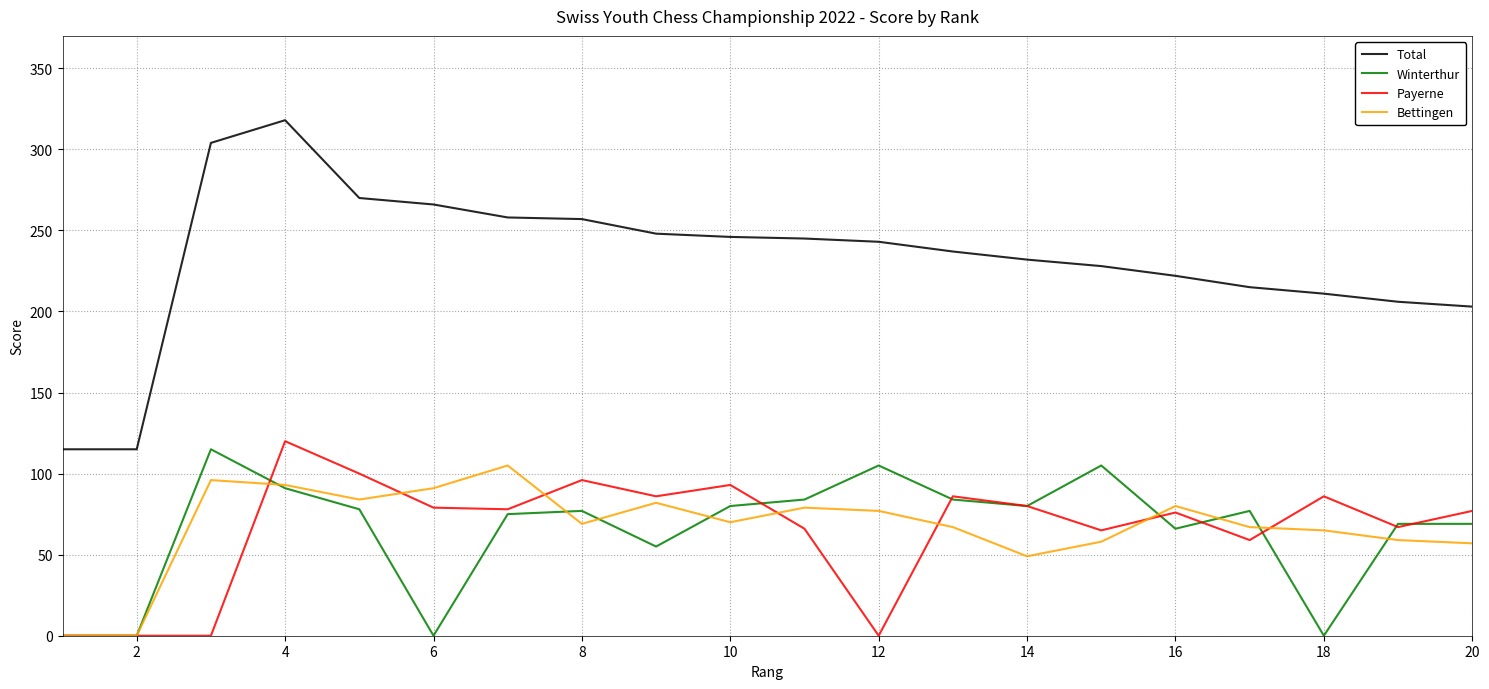

Which series has the largest total across all categories?

Total